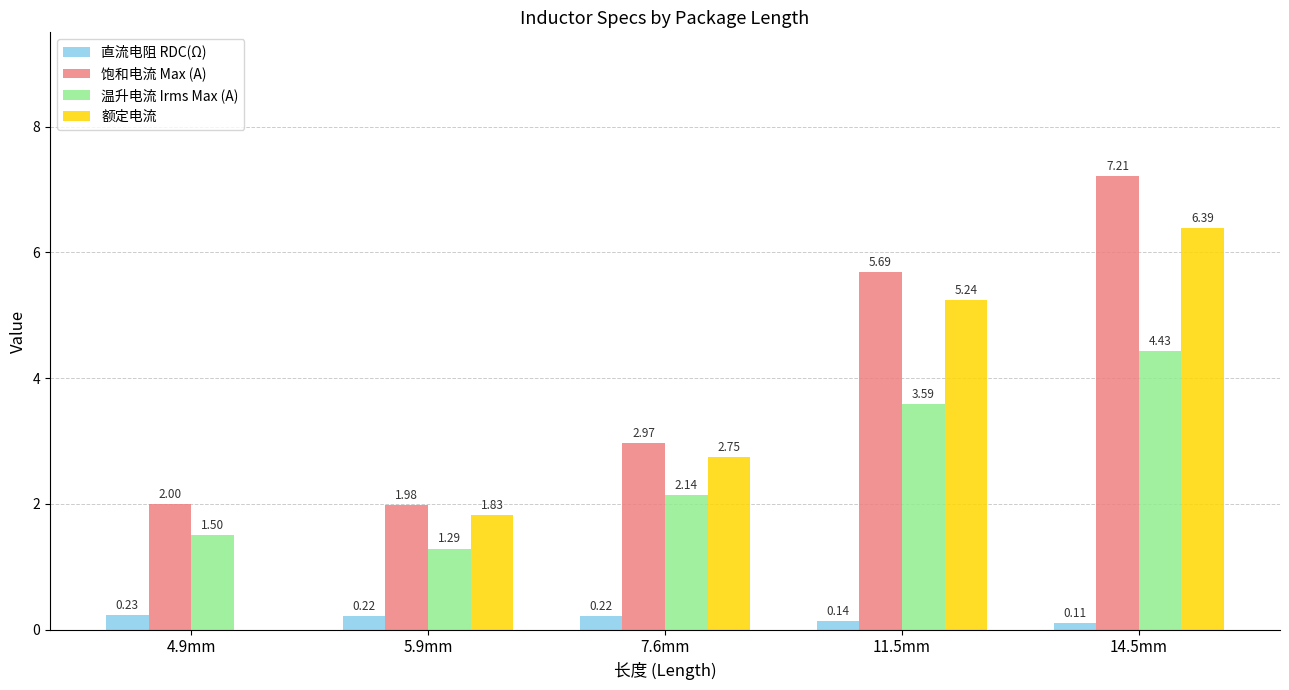

What is the total value across all series at 4.9mm?

3.7